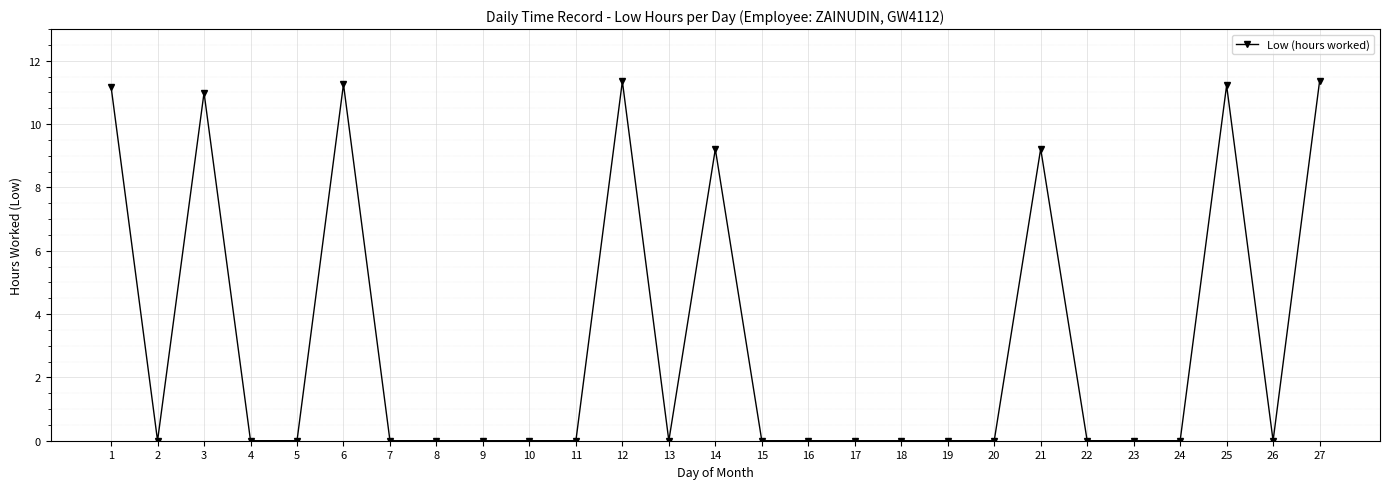

What is the sum of all values?

85.8